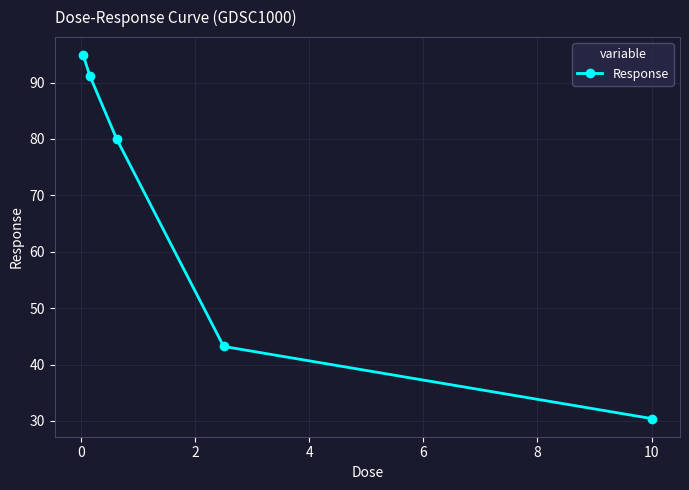

What is the difference between the second highest and second lowest values?

48.0